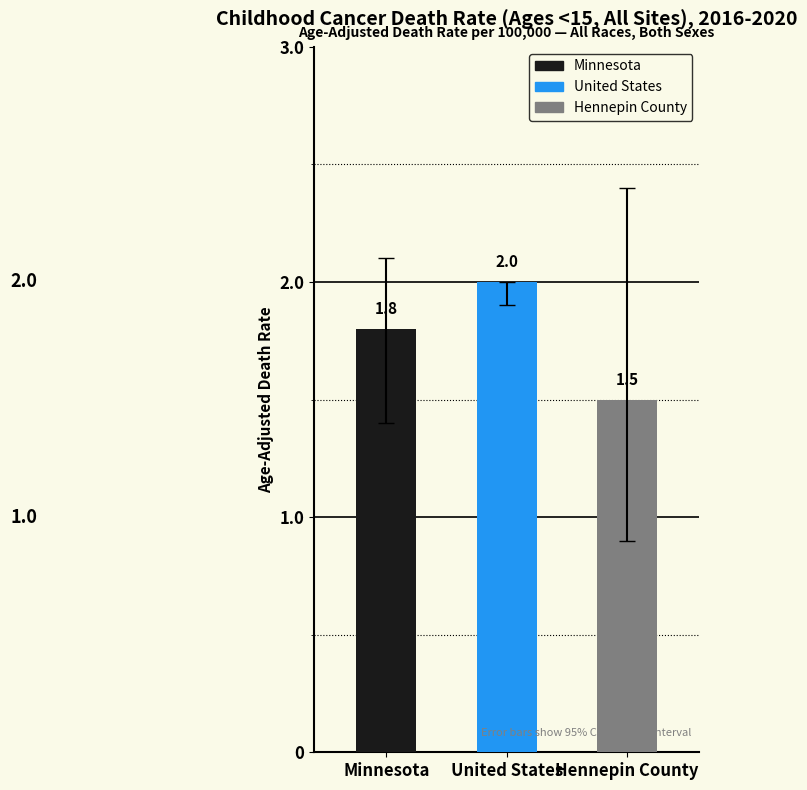

What is the label of the 3rd bar from the right?

Minnesota